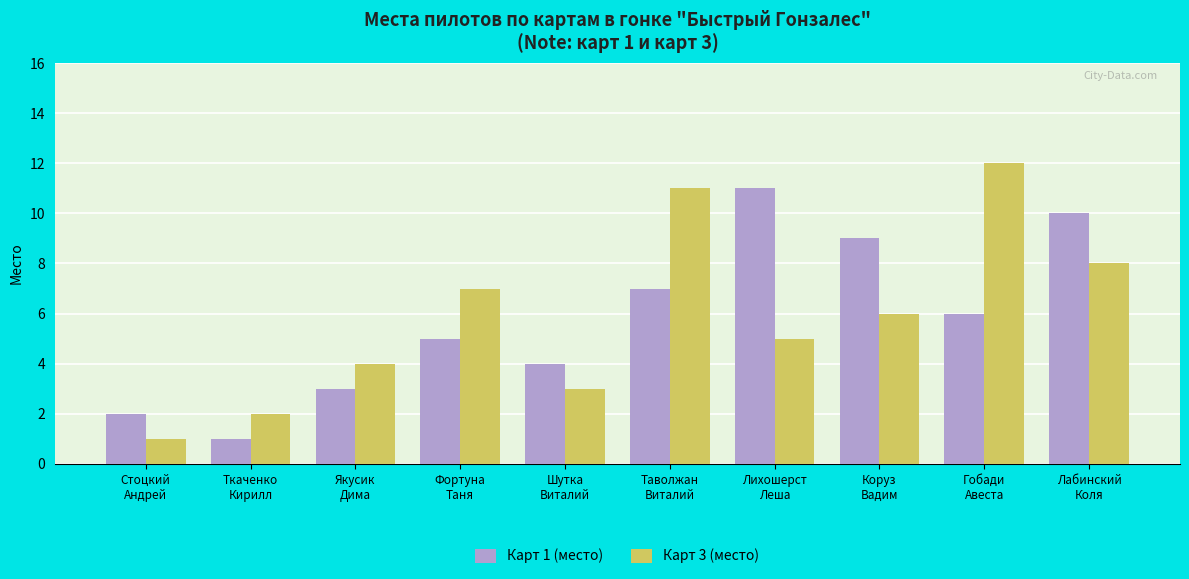

How many data points does each series have?

10